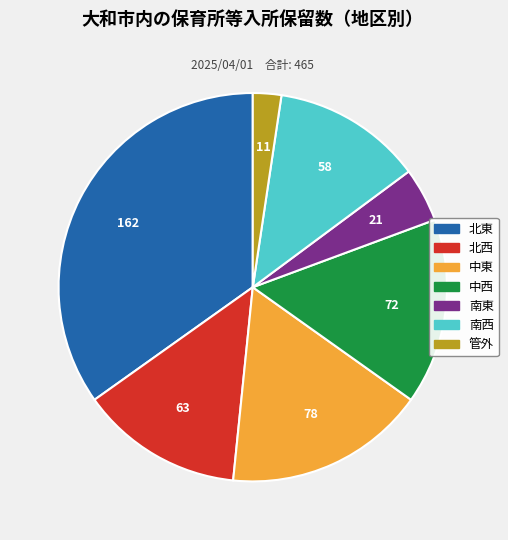

Which category has the smallest portion of the pie?

管外